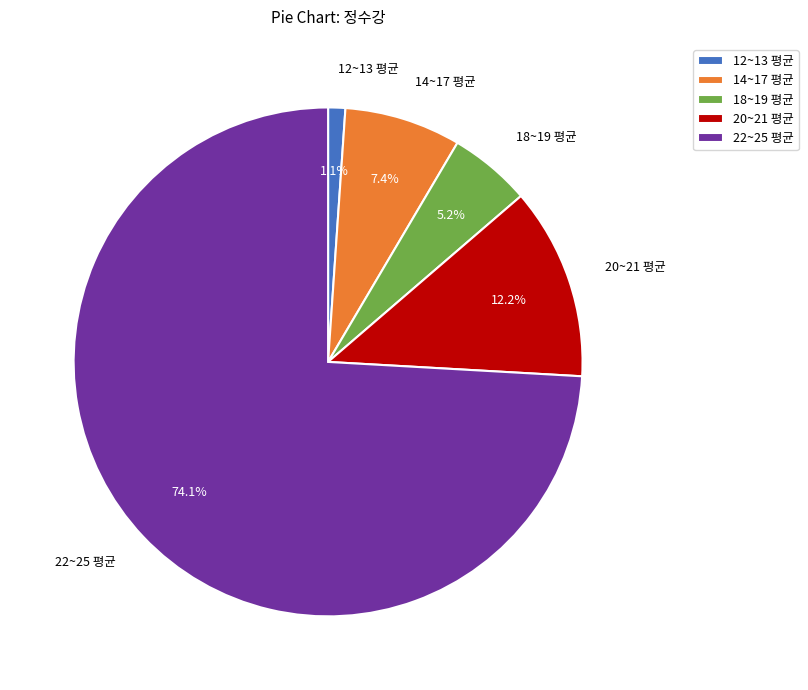

How much of the chart is everything except 14~17 평균?

92.6%